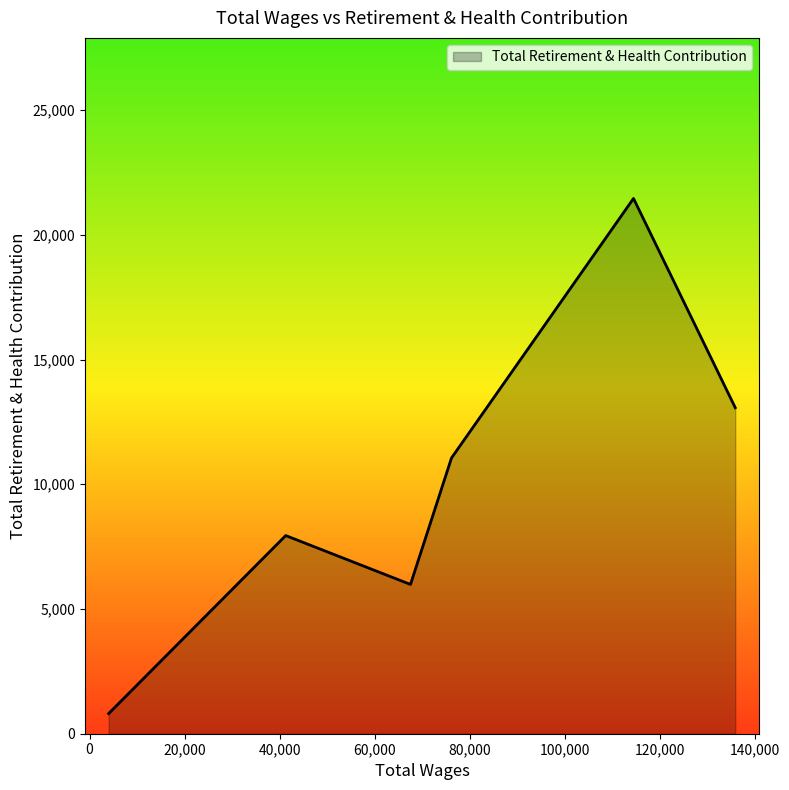

What is the sum of all values?

60322